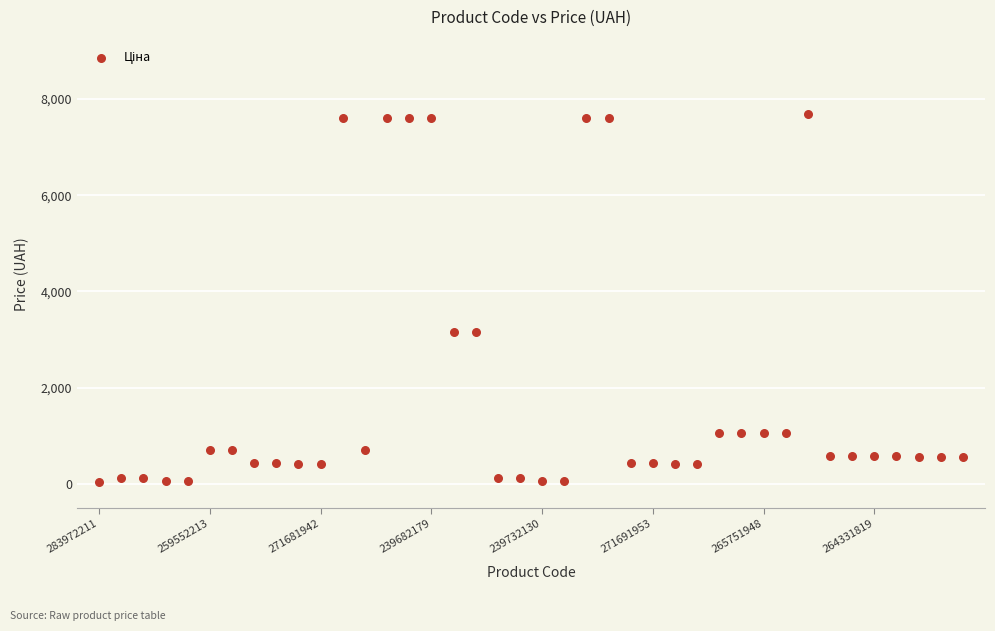

What is the range of Y values (max minus min)?

7661.1